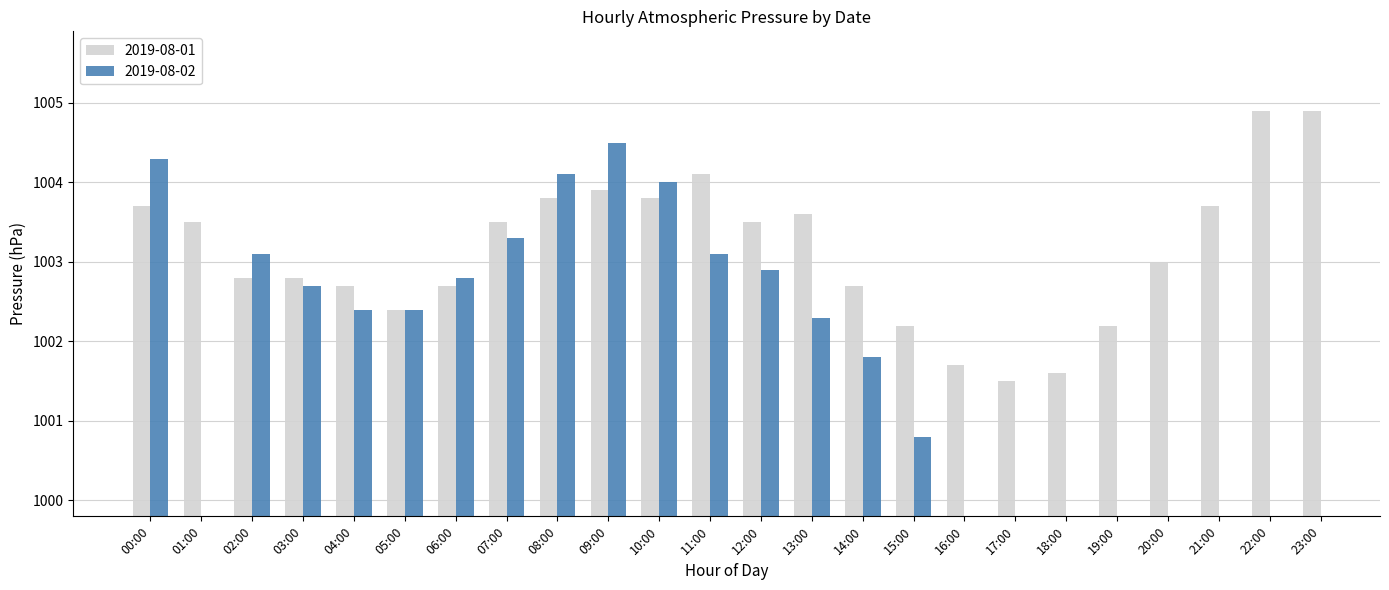

The value of 2019-08-01 at 08:00 is 341.4. True or false?

False